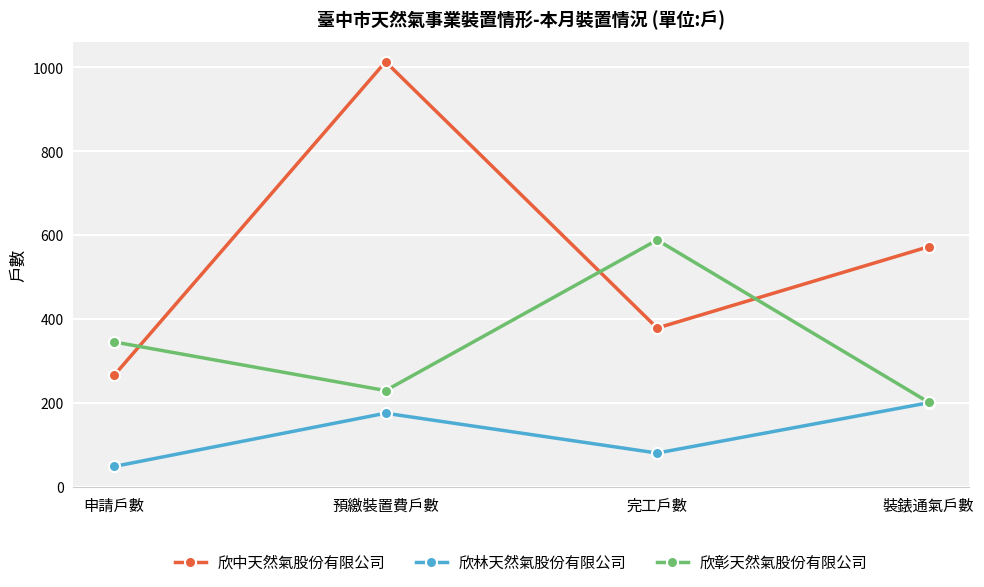

How many data points in 欣彰天然氣股份有限公司 are less than 345?

2